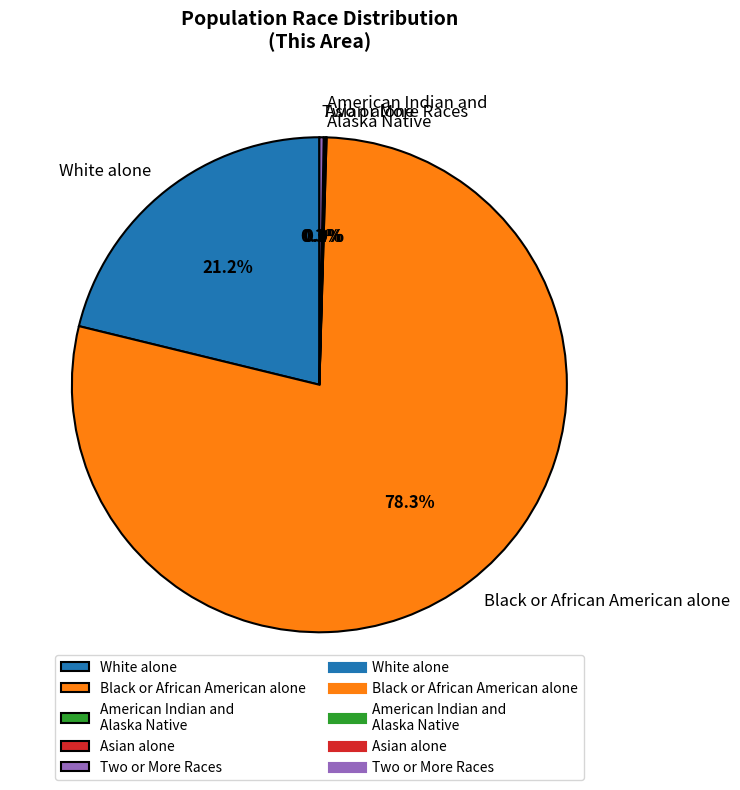

What is the largest slice in the pie chart?

Black or African American alone